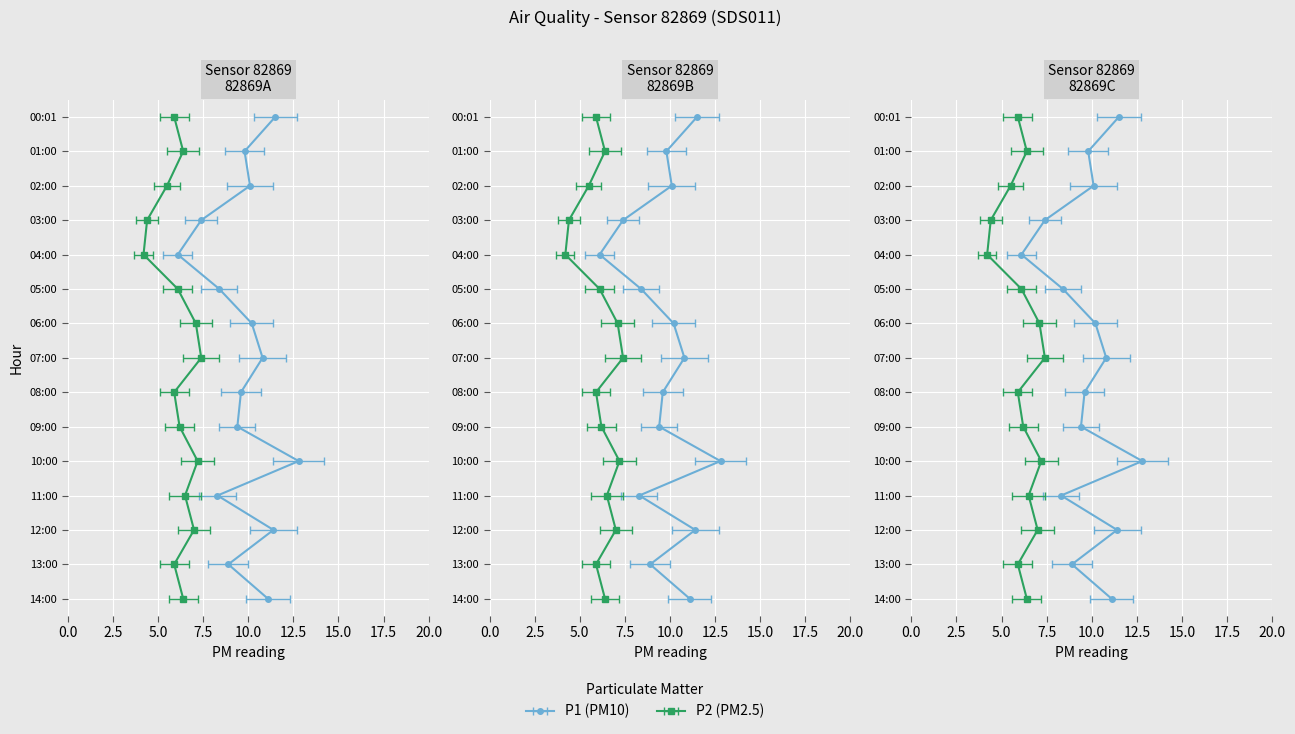

What is the difference between the maximum and minimum values in the P2 series?

3.2